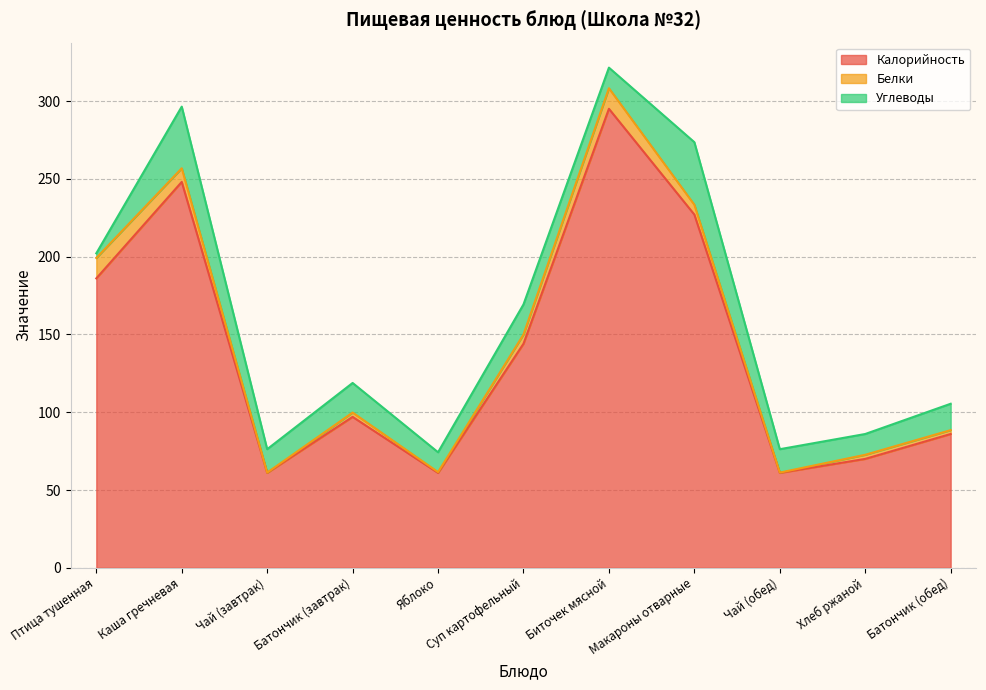

At which category does Углеводы reach its first local peak?

Каша гречневая